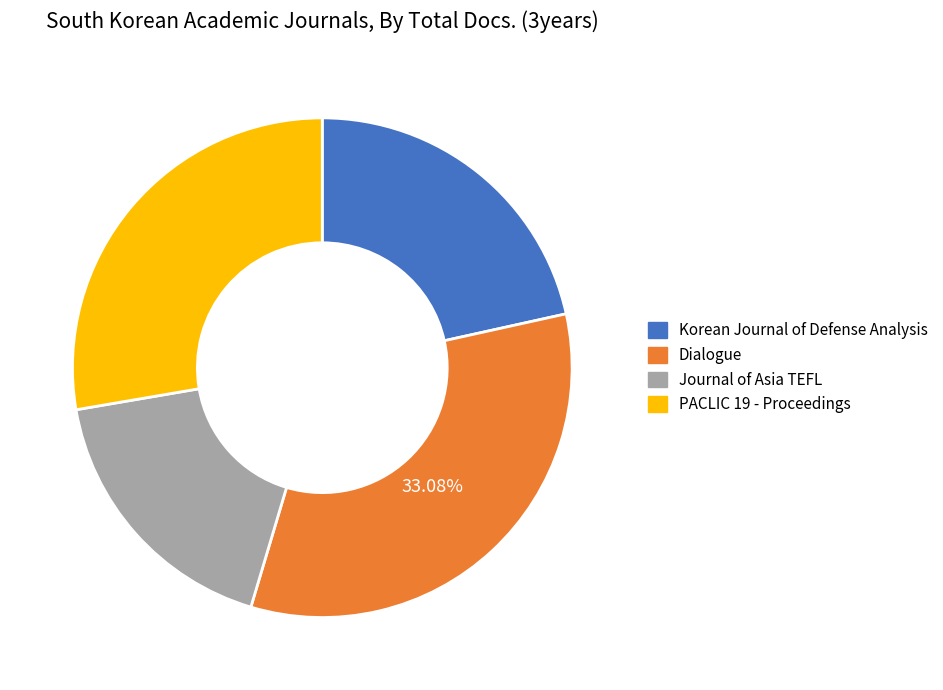

Is it true that PACLIC 19 - Proceedings is 43% of the pie?

False